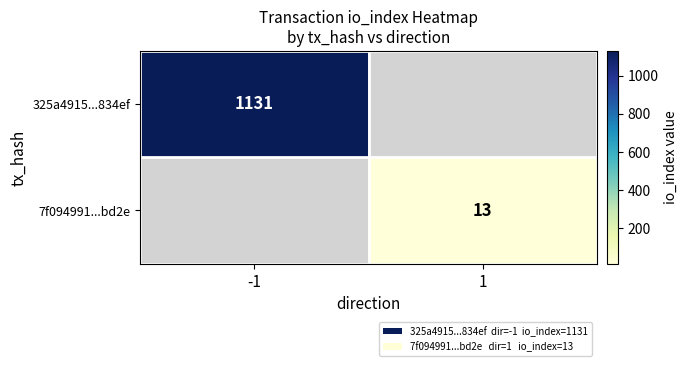

True or false: 7f094991...bd2e has a value of 13 at 1.

True